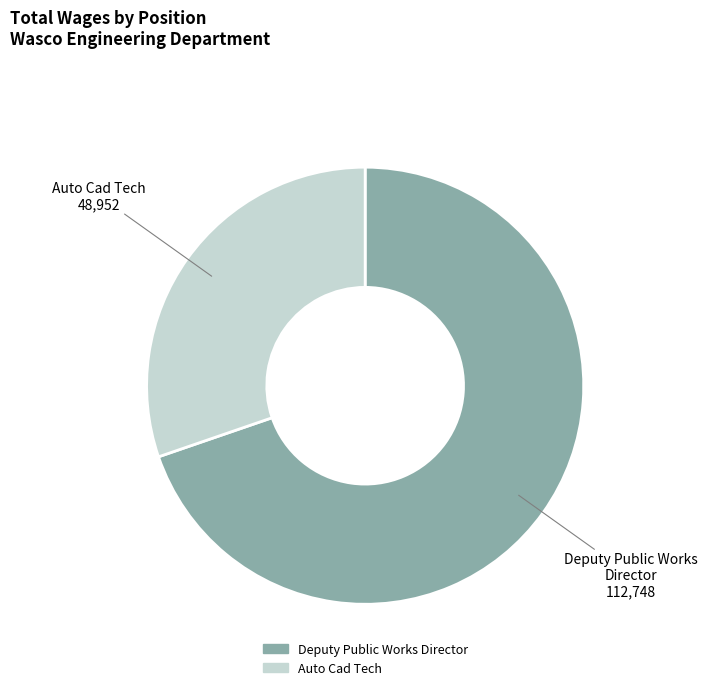

Which category has the biggest portion of the pie?

Deputy Public Works Director